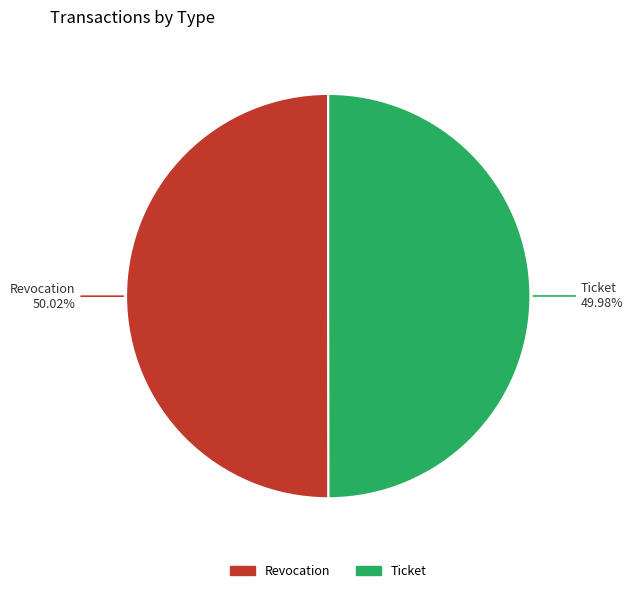

Does any single category account for the majority?

Yes